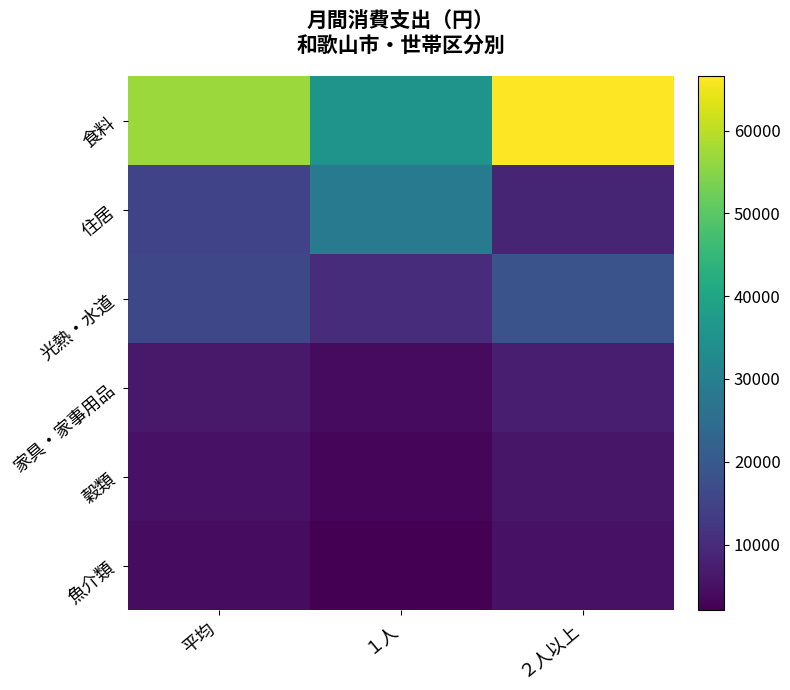

Reading left to right, list all the values displayed in this chart.

食料: 平均=56779	１人=35408	２人以上=66553
住居: 平均=14995	１人=28599	２人以上=8773
光熱・水道: 平均=15929	１人=10226	２人以上=18537
家具・家事用品: 平均=6483	１人=4041	２人以上=7600
穀類: 平均=5152	１人=3264	２人以上=6015
魚介類: 平均=4228	１人=2065	２人以上=5218